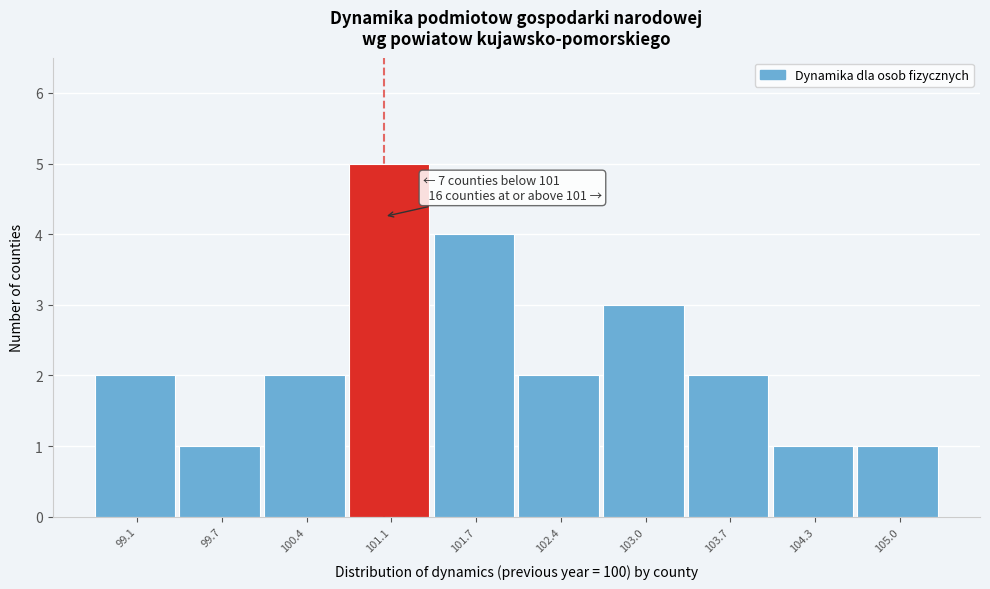

Which range on the x-axis has the tallest bar?

100.7 to 101.4